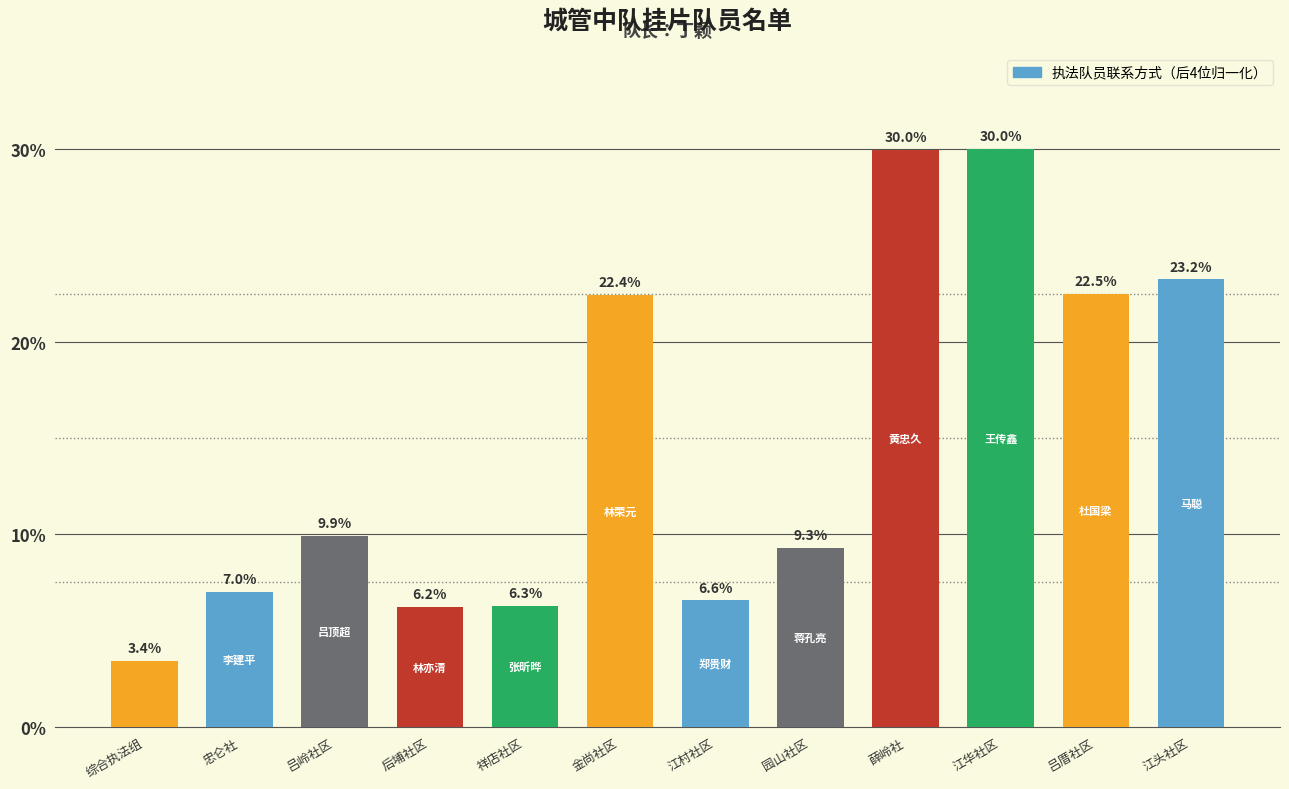

Reading left to right, what are all the values shown in this chart?

综合执法组=3.4	忠仑社=7.0	吕岭社区=9.9	后埔社区=6.2	祥店社区=6.3	金尚社区=22.4	江村社区=6.6	园山社区=9.3	薛岭社=30.0	江华社区=30.0	吕厝社区=22.5	江头社区=23.2